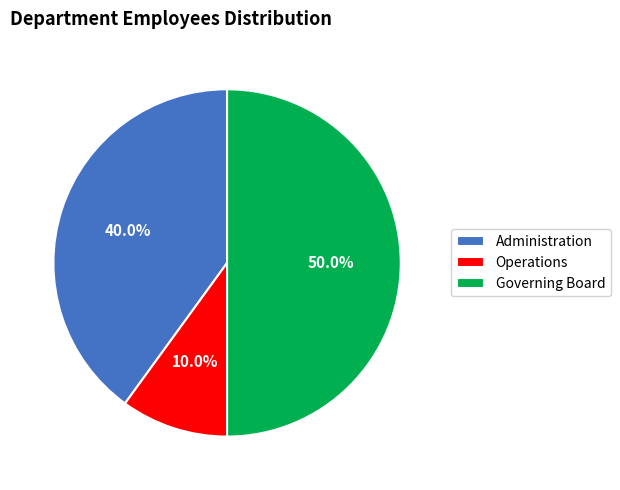

Is it true that Governing Board is 39% of the pie?

False